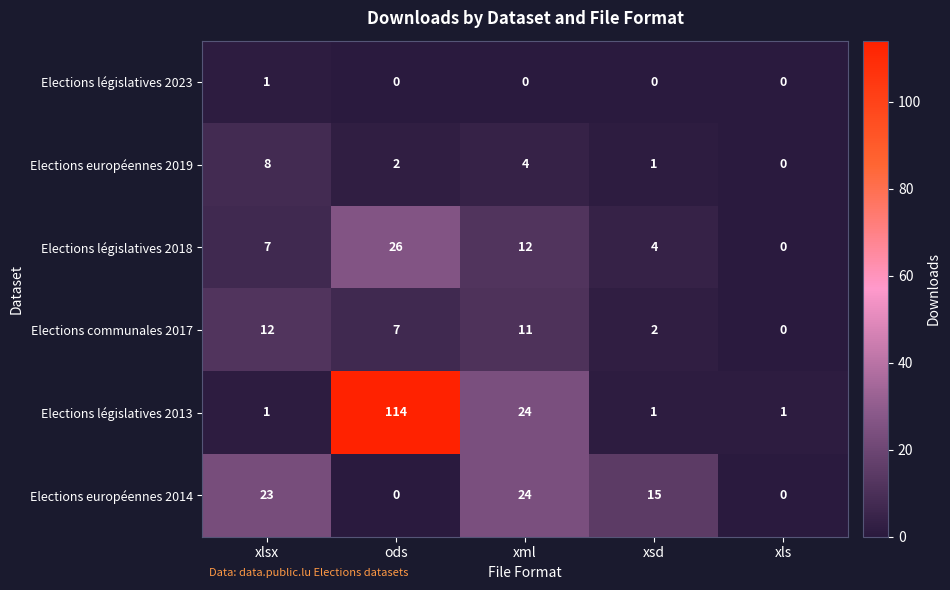

The Elections européennes 2019 series shows 0 at xls. True or false?

True